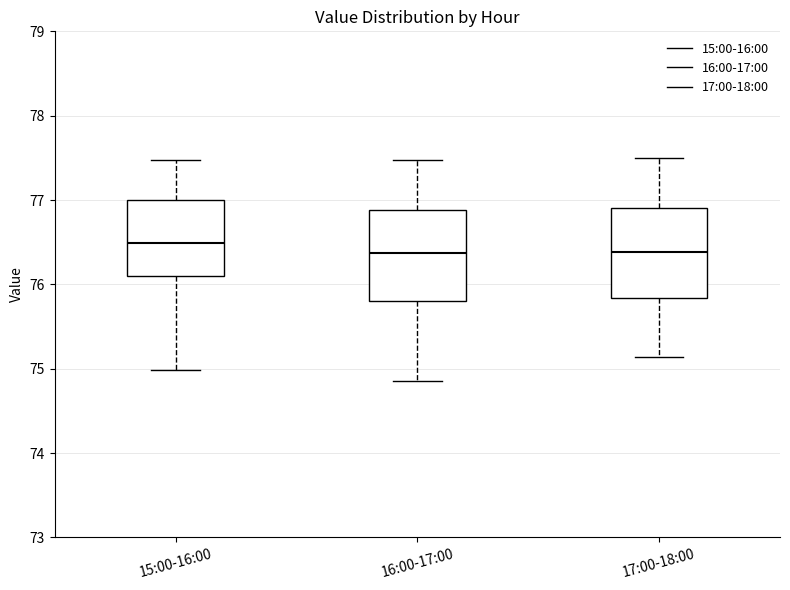

Reading left to right, read every box against the y-axis: the position of its median line, the range the box covers, and the ends of its whiskers. The values are not printed on the chart, so give them approximately, as read against the axis.

15:00-16:00: median 76.5, box 76.1 to 77.0, whiskers 75.0 to 77.5
16:00-17:00: median 76.4, box 75.8 to 76.9, whiskers 74.9 to 77.5
17:00-18:00: median 76.4, box 75.8 to 76.9, whiskers 75.1 to 77.5